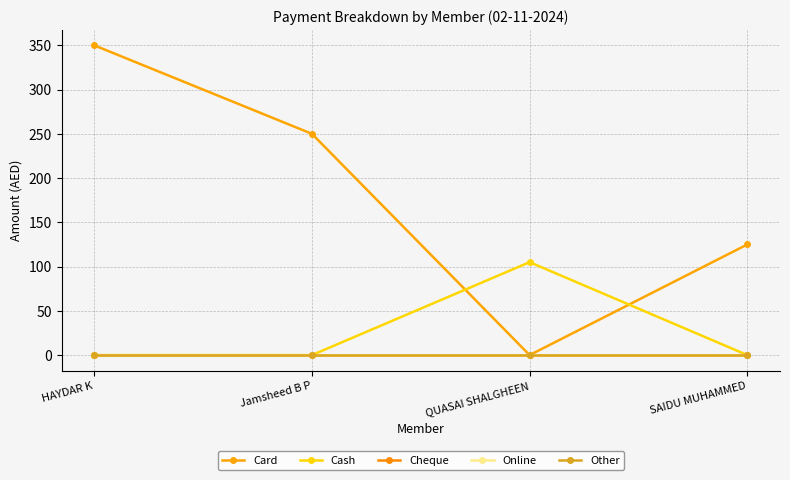

Is it true that Cash equals 105 at QUASAI SHALGHEEN?

True